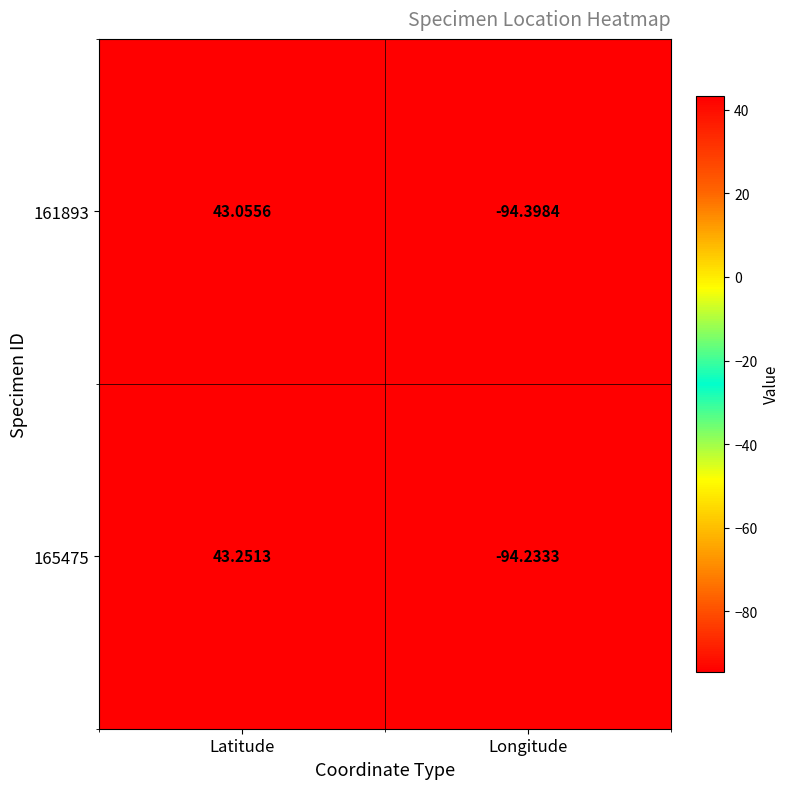

Where is 165475 nearest to the value -25?

Latitude